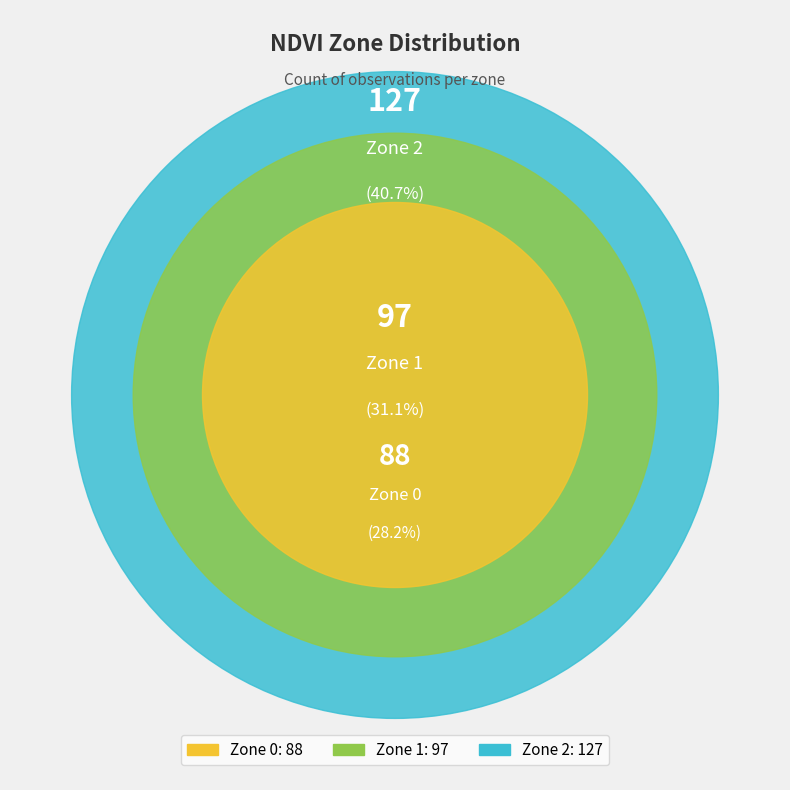

Count the number of slices in the pie.

3